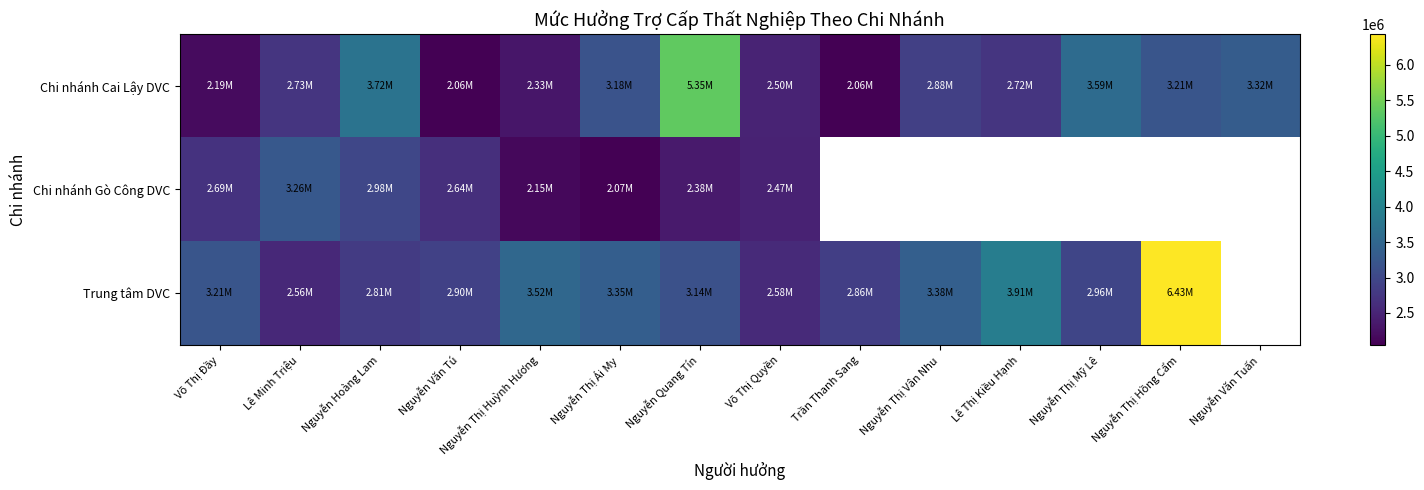

What is the difference between the maximum and minimum values in the Trung tâm DVC series?

3866400.0